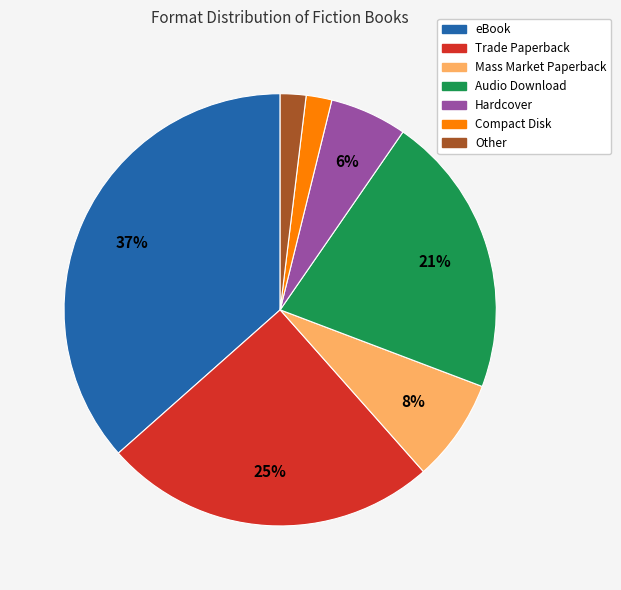

To the nearest percent, what is the difference between the largest and smallest slice percentages?

35%